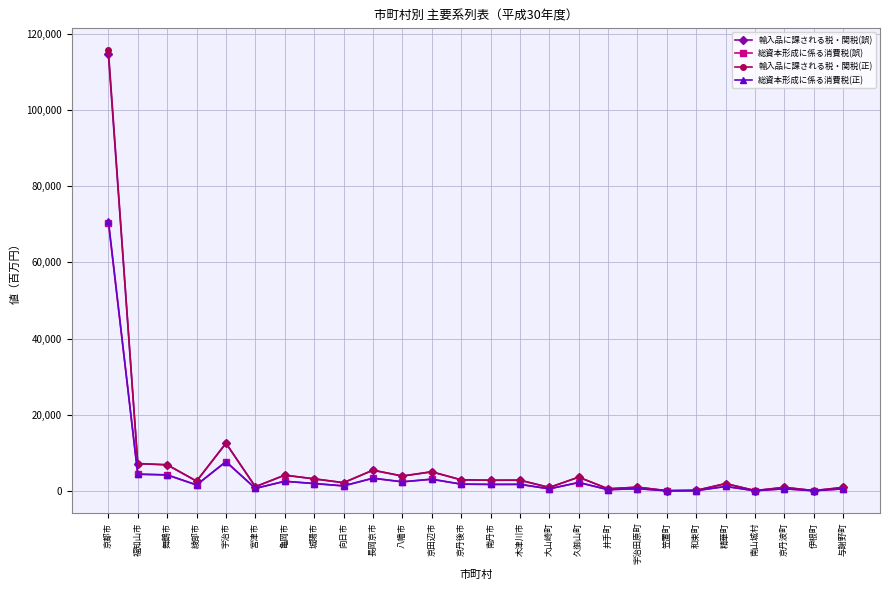

What is the difference between the 輸入品に課される税・関税(誤) values at 京丹後市 and 大山崎町?

1994